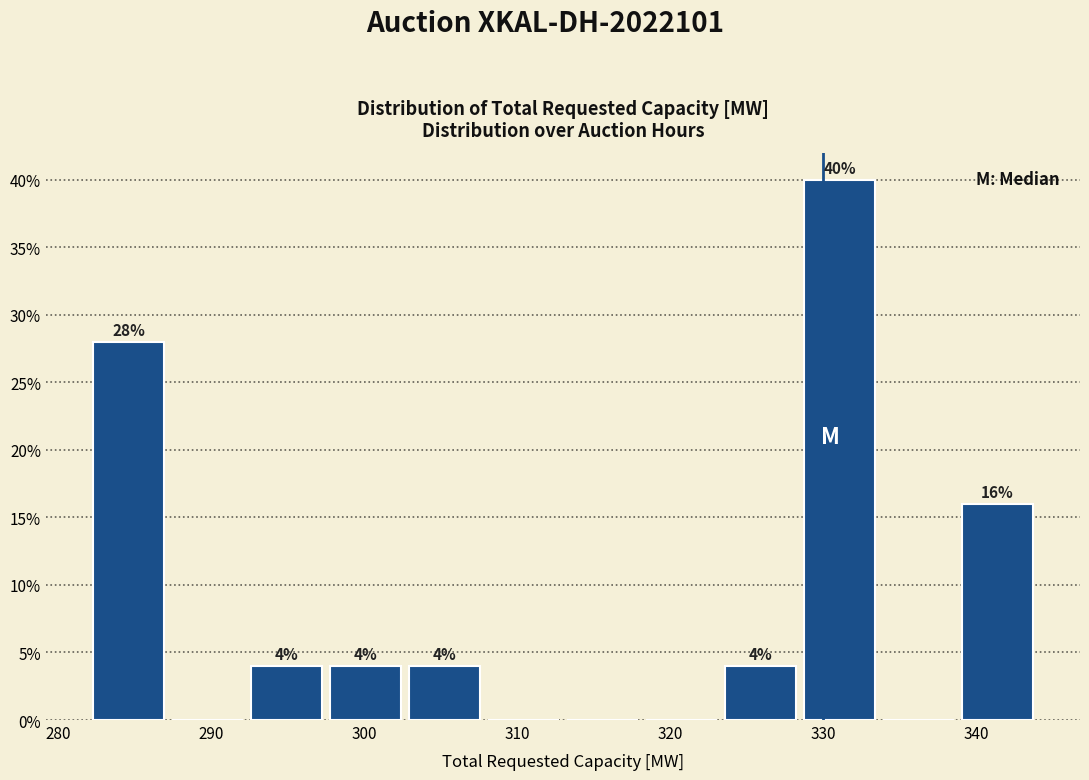

Which range on the x-axis has the tallest bar?

329 to 334